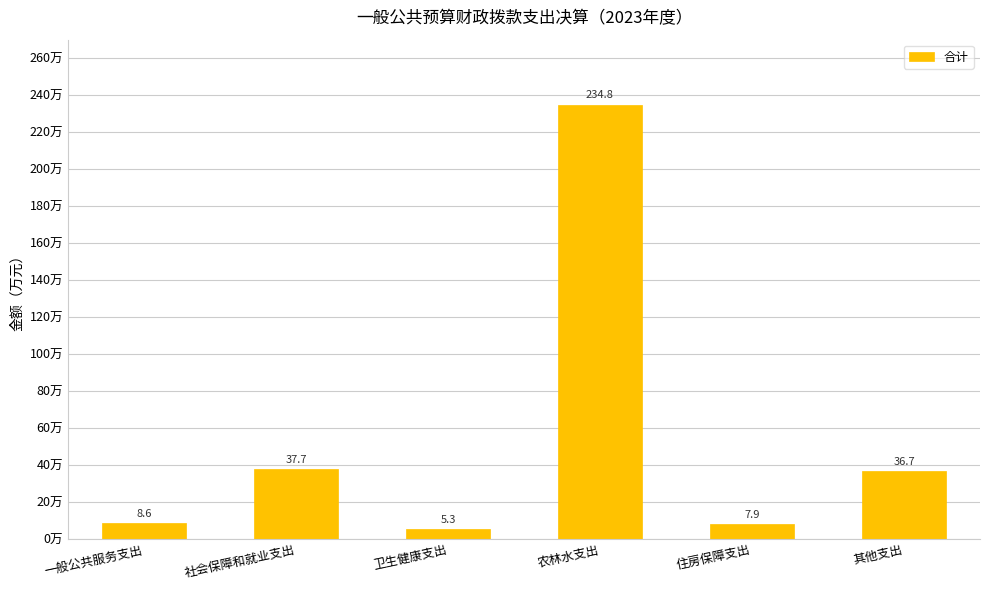

Which label corresponds to the smallest value in the chart?

卫生健康支出